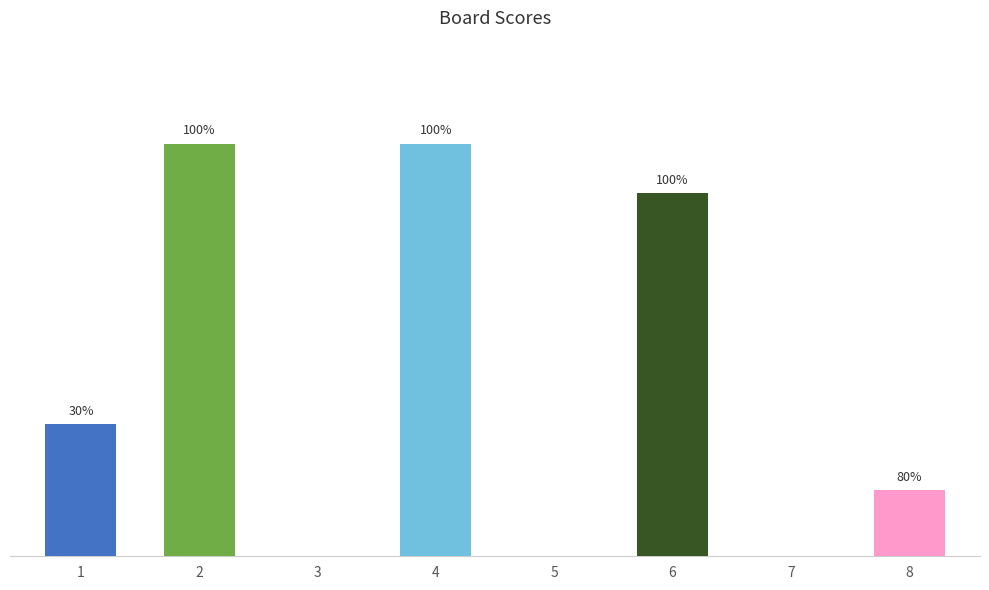

Are the bars horizontal?

No